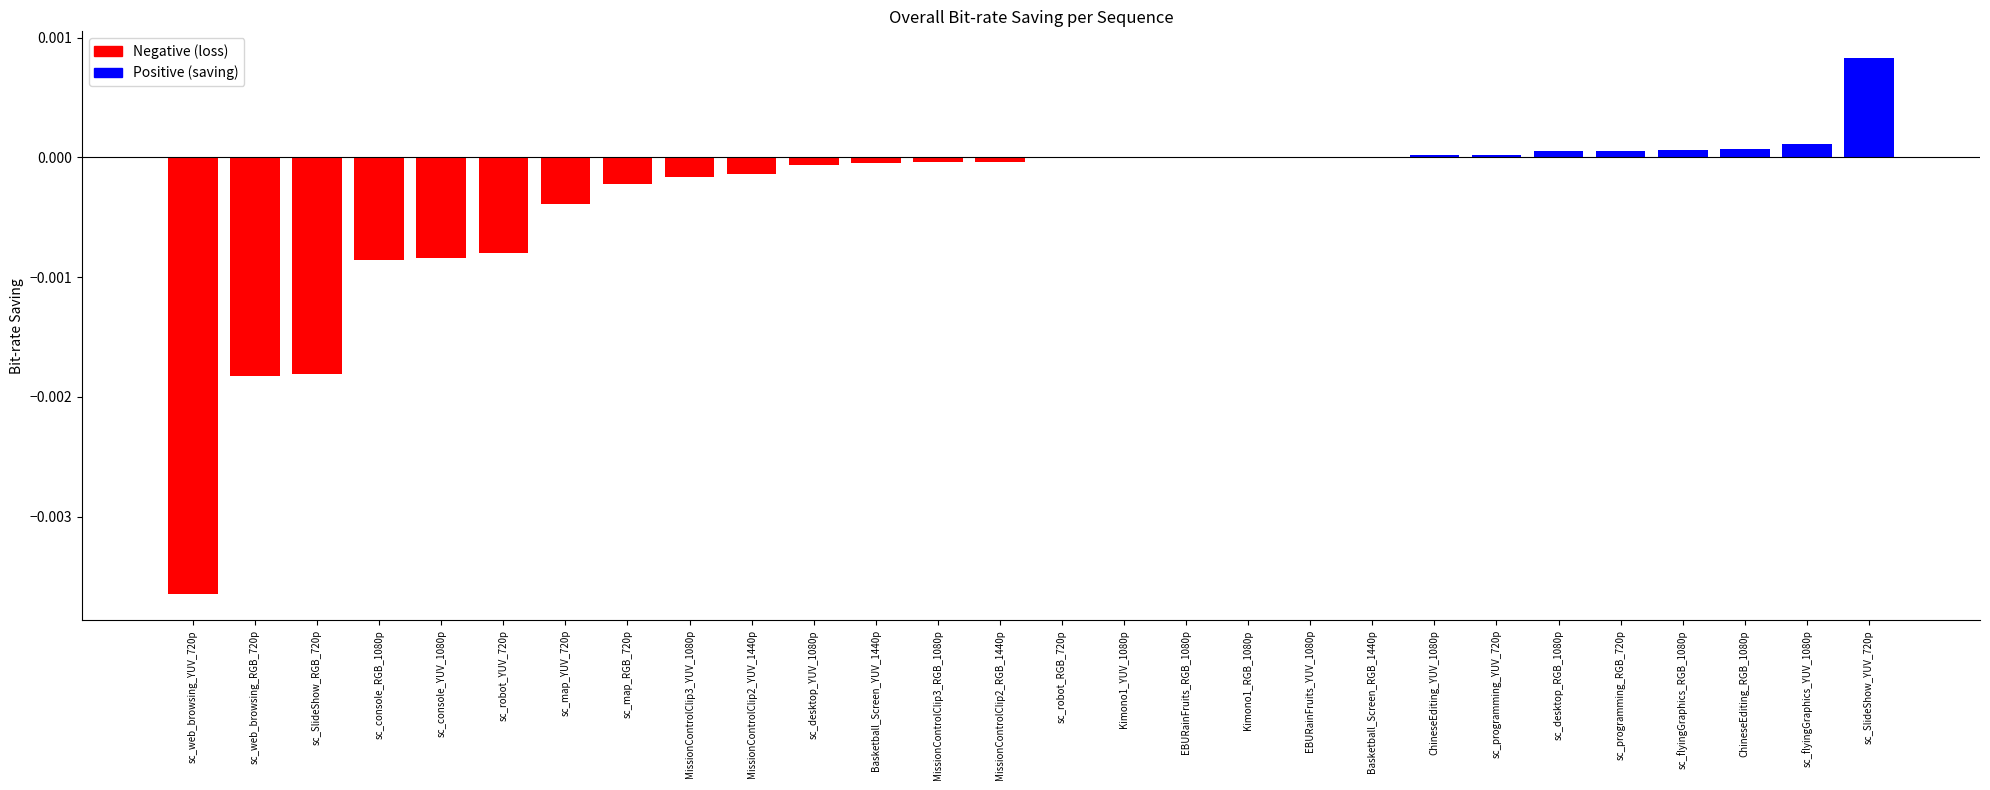

True or false: the data shows -0.0 at MissionControlClip3_YUV_1080p.

True